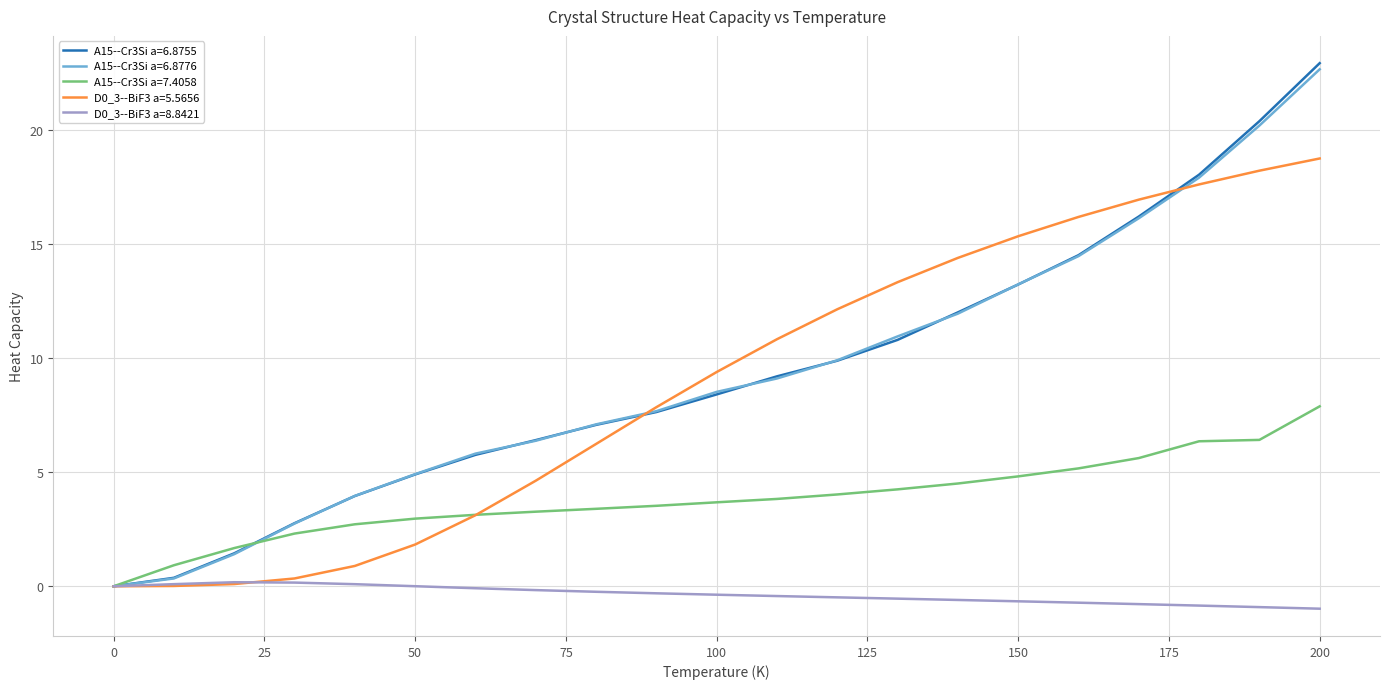

Which series has the largest range (max minus min)?

A15--Cr3Si a=6.8755